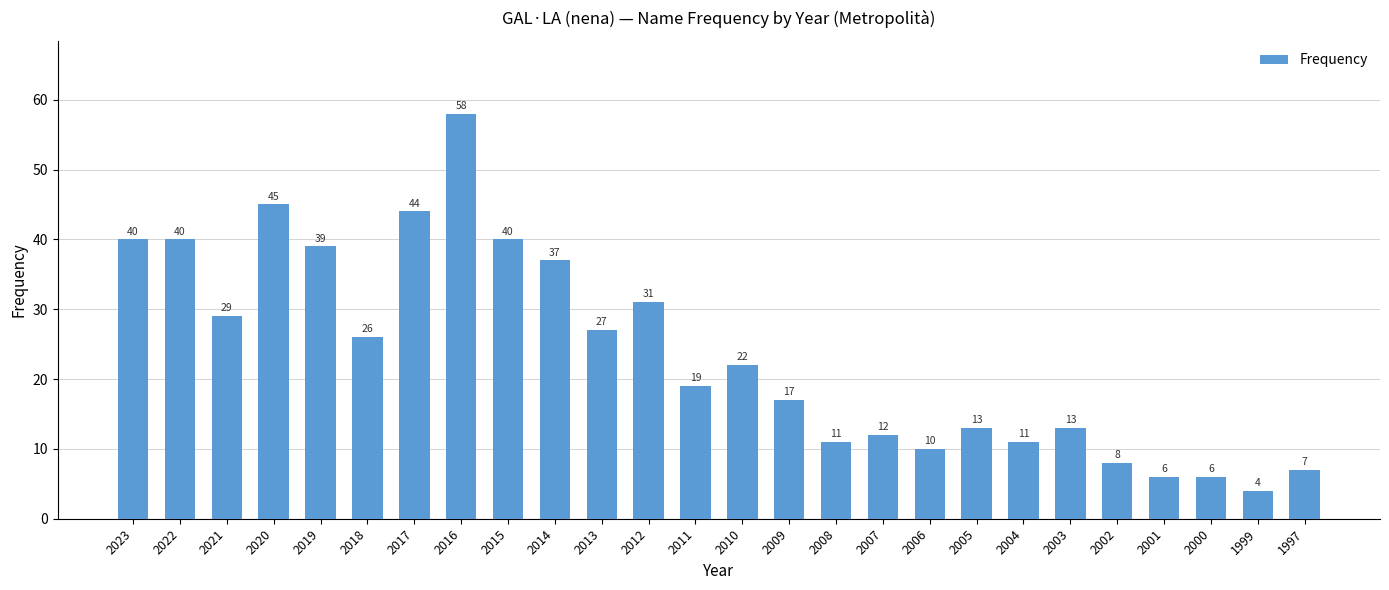

True or false: the data shows 45 at 2020.

True